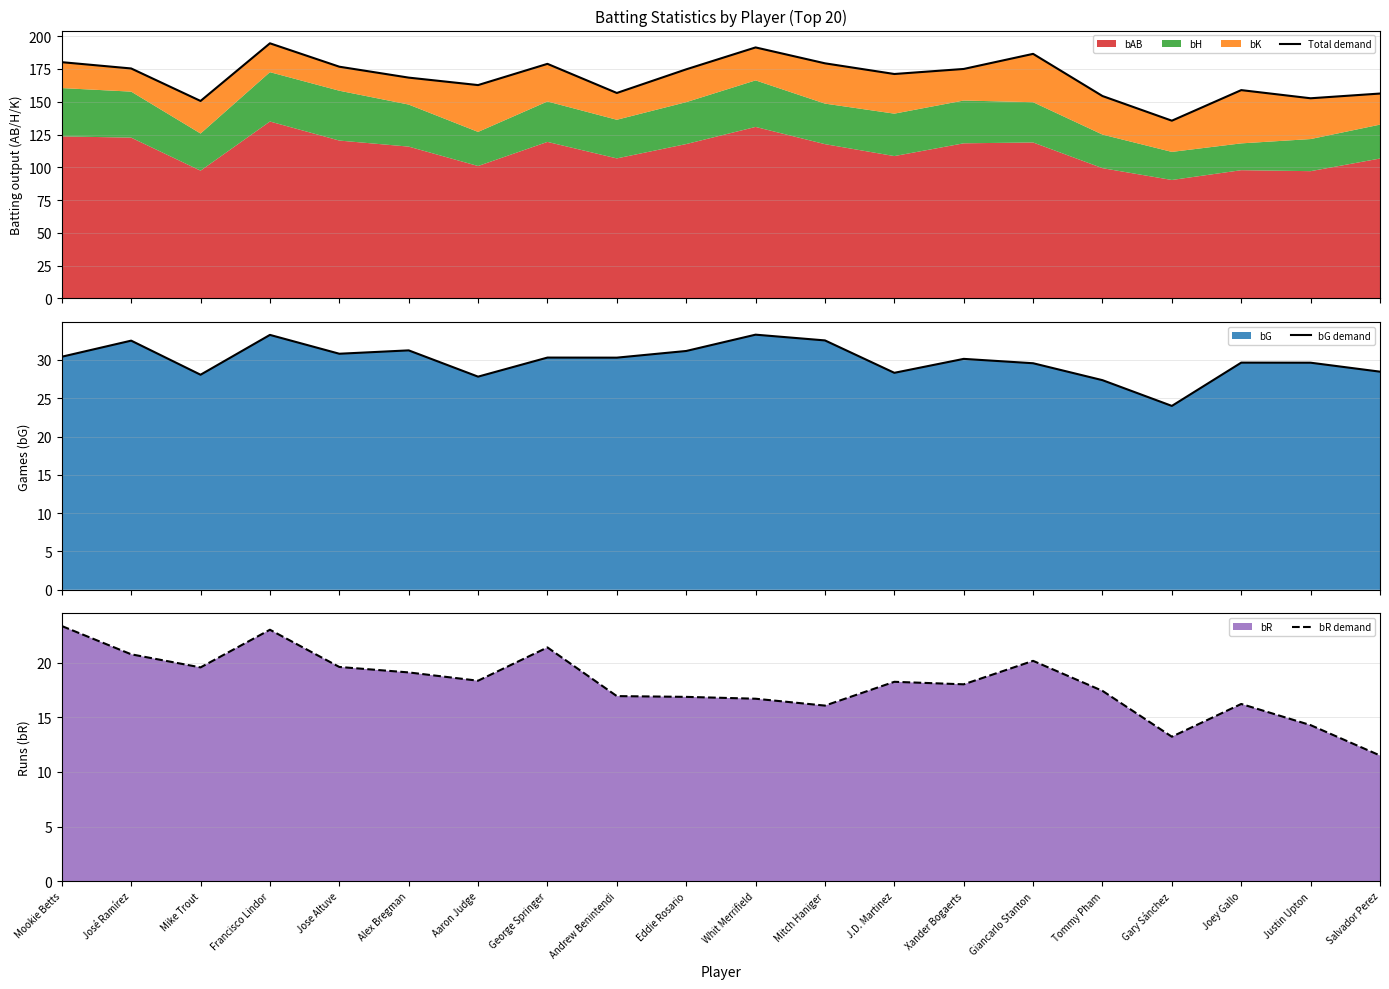

What is the value of the bG demand point at the 10th from the left?

31.2